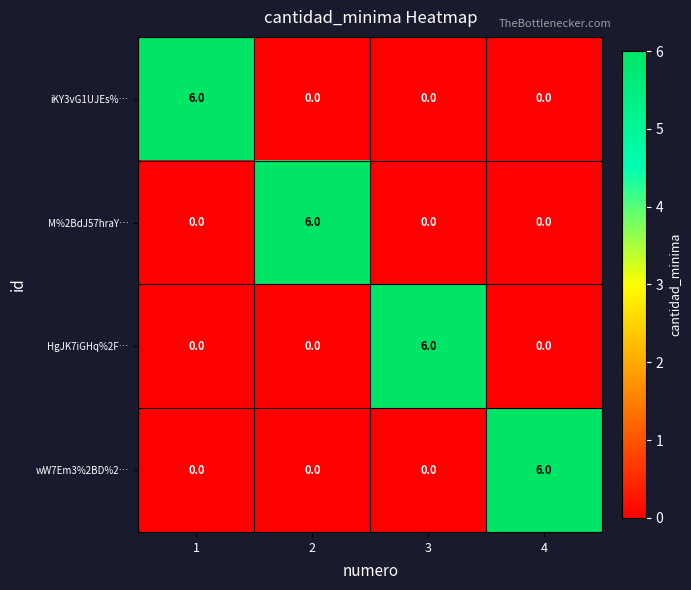

The M%2BdJ57hraY… series shows 3 at 4. True or false?

False